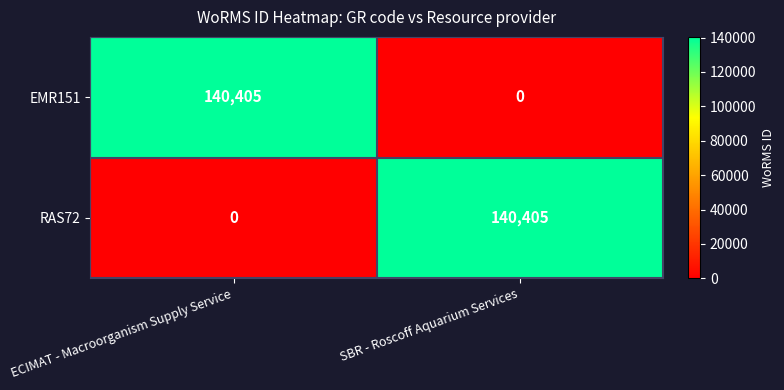

What is the total value across all series at ECIMAT - Macroorganism Supply Service?

140405